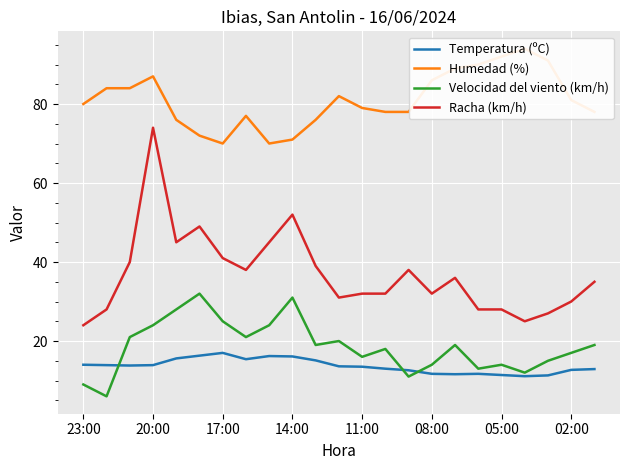

True or false: Racha (km/h) has a value of 30.0 at 02:00.

True